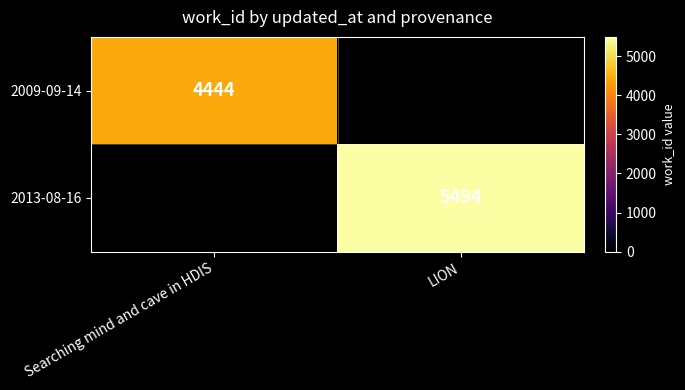

The 2013-08-16 series shows 5494 at LION. True or false?

True